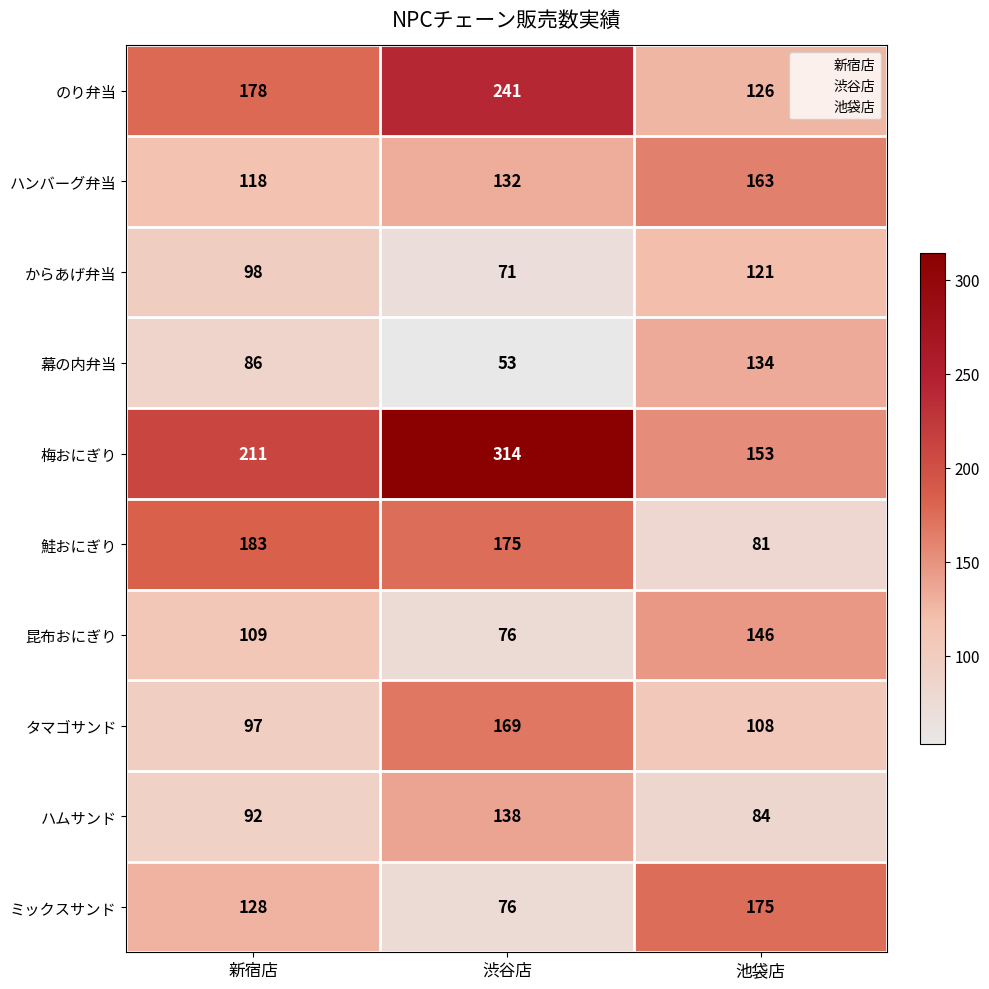

Rank the categories by タマゴサンド value from lowest to highest.

新宿店, 池袋店, 渋谷店